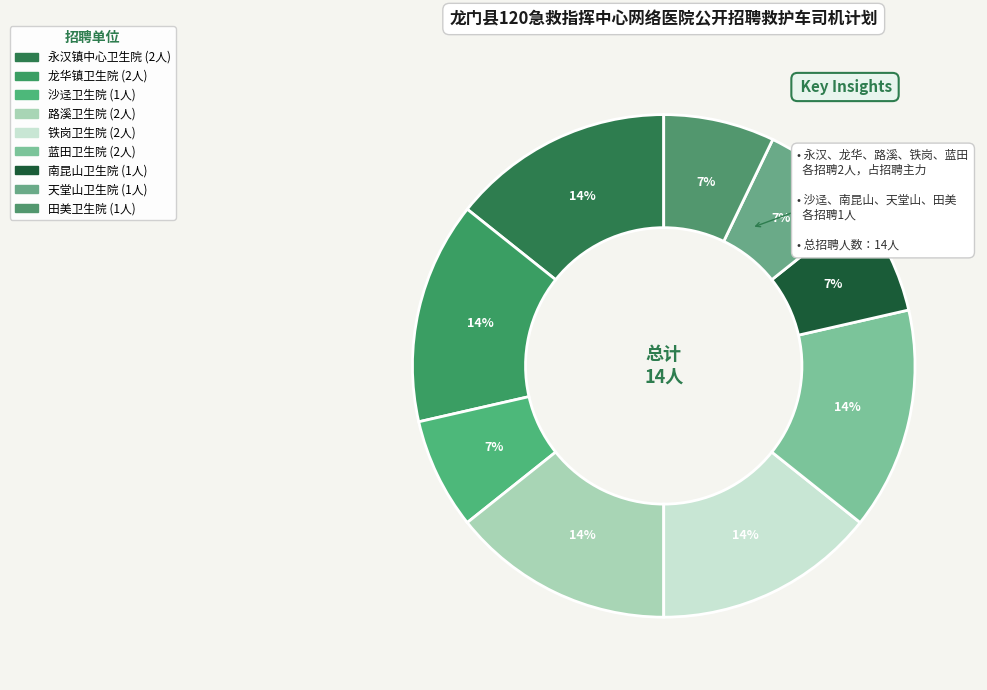

Count the number of slices in the pie.

9